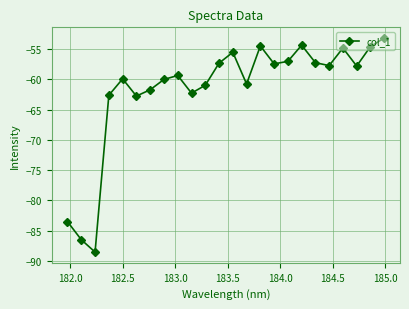

What is the value of the 5th point from the left?

-59.9